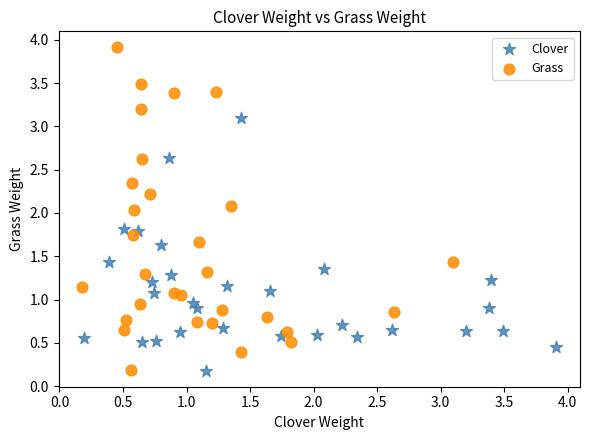

Which series reaches the maximum Y coordinate?

Grass